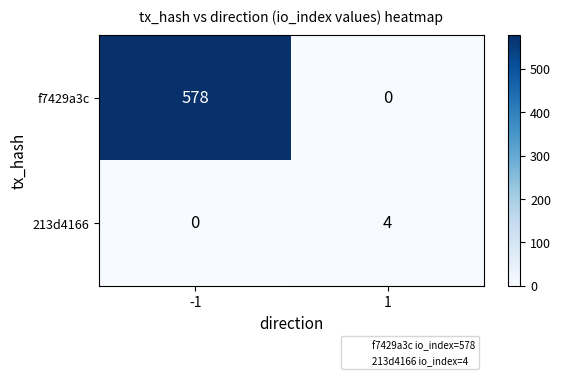

The f7429a3c series shows 240 at 1. True or false?

False